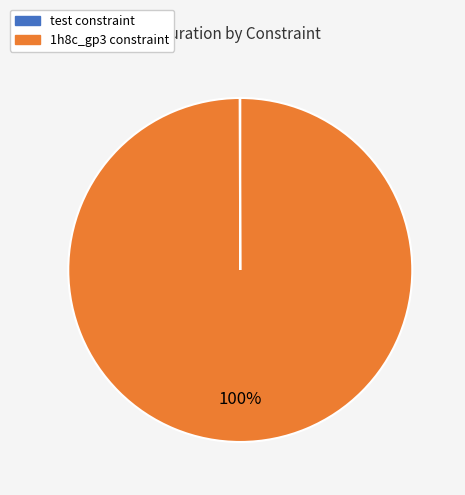

To the nearest percent, what is the difference between the largest and smallest slice percentages?

100%